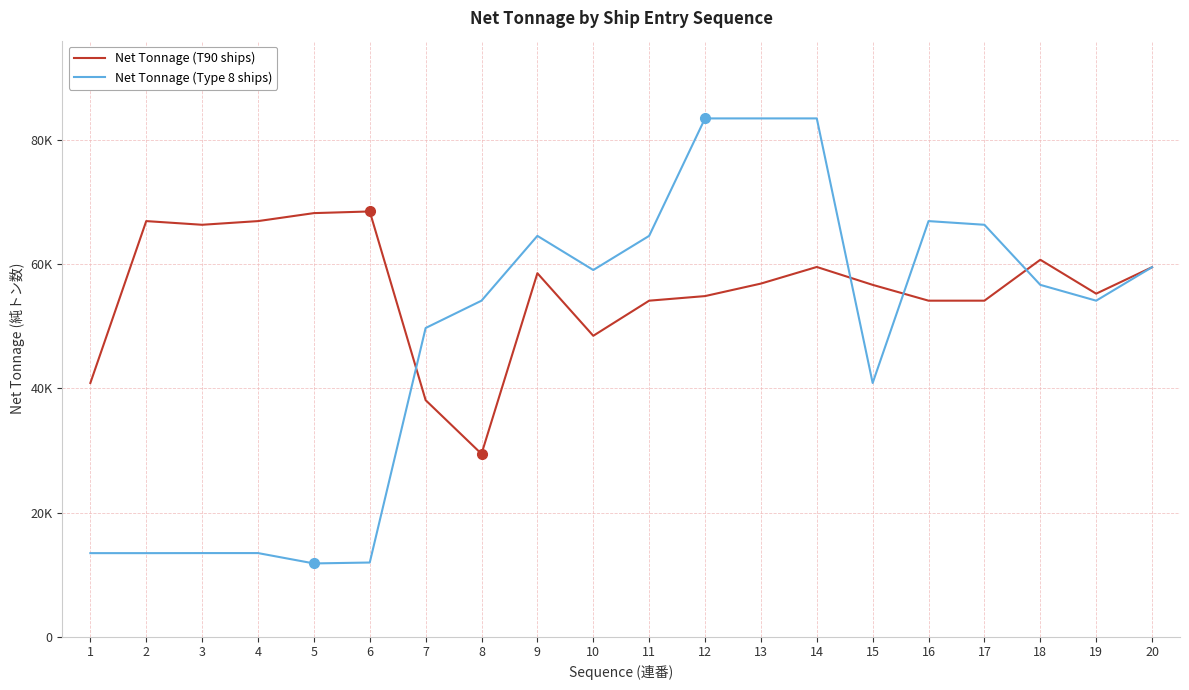

At which category is the sum across all series the highest?

14